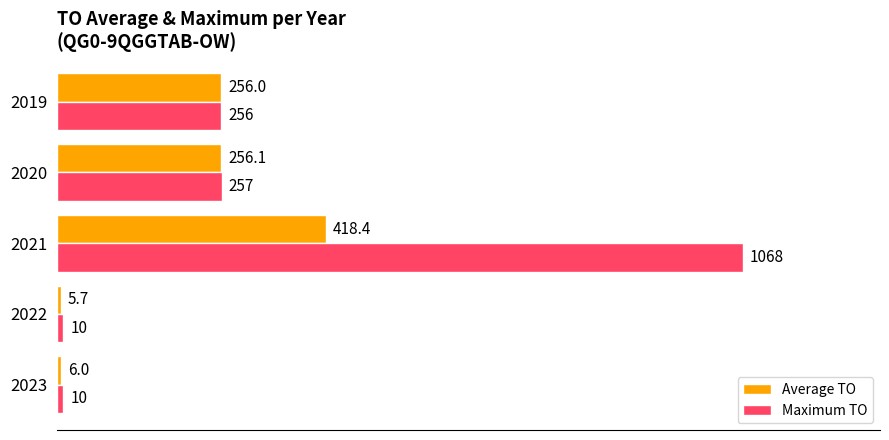

What is the difference between the maximum and minimum values in the Average TO series?

412.7